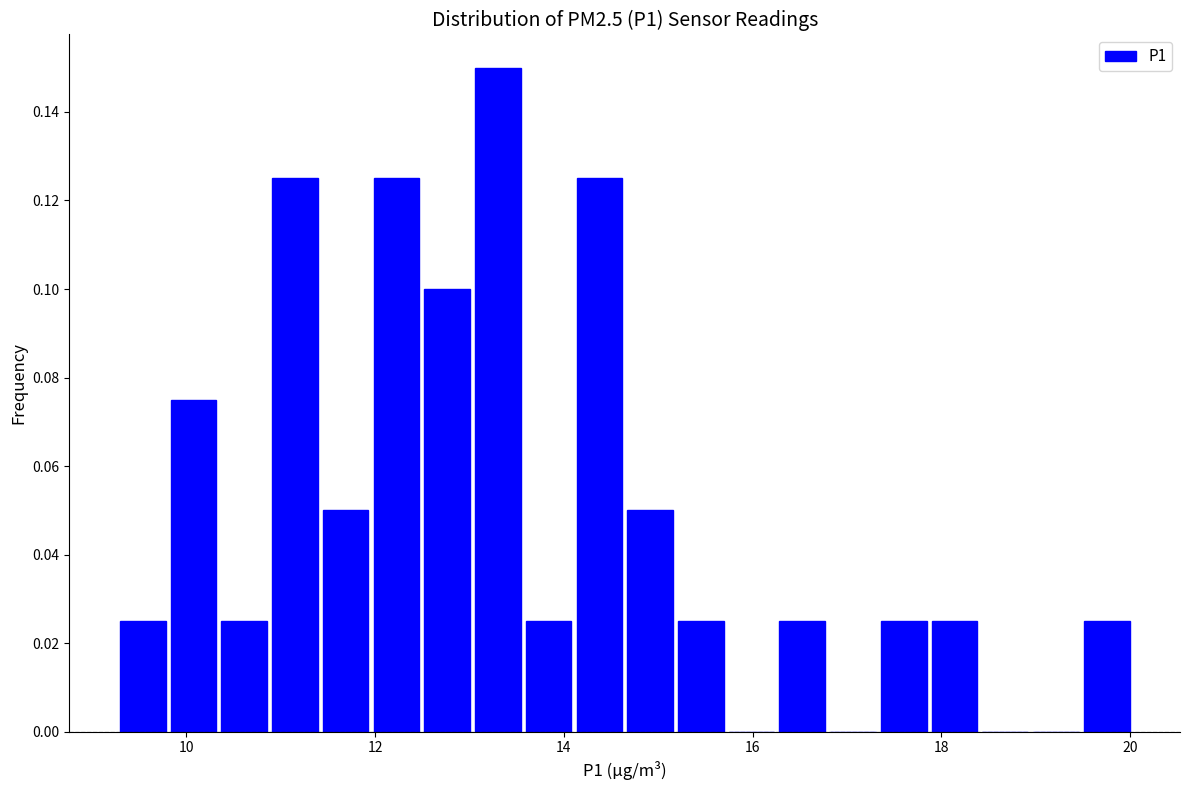

Around what value on the x-axis is the tallest bar? Give the approximate position of its centre, as read against the axis.

13.4